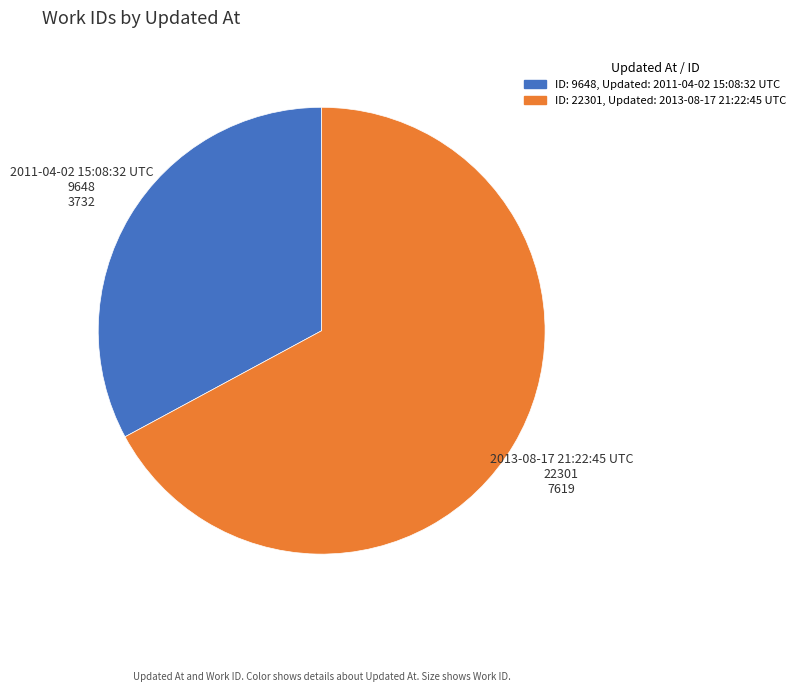

How many segments does this pie chart have?

2